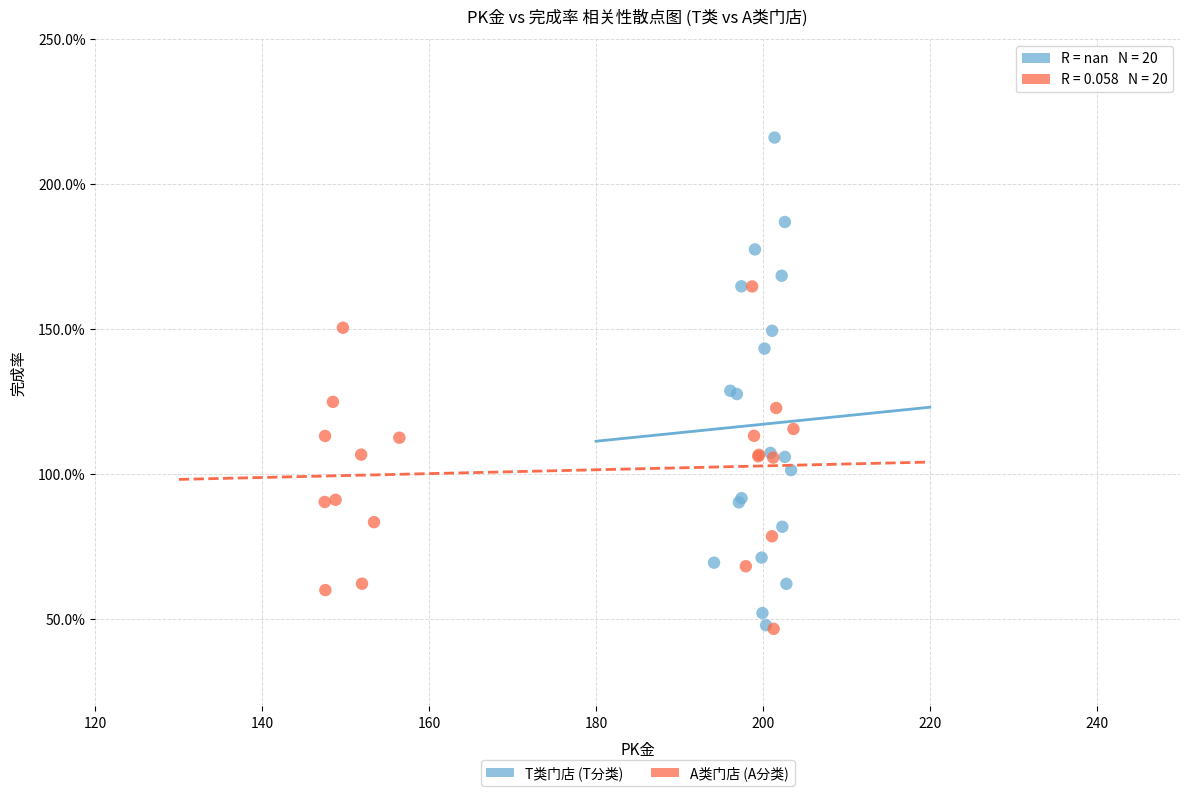

Which series has the widest spread of Y values?

T类门店 (T分类)